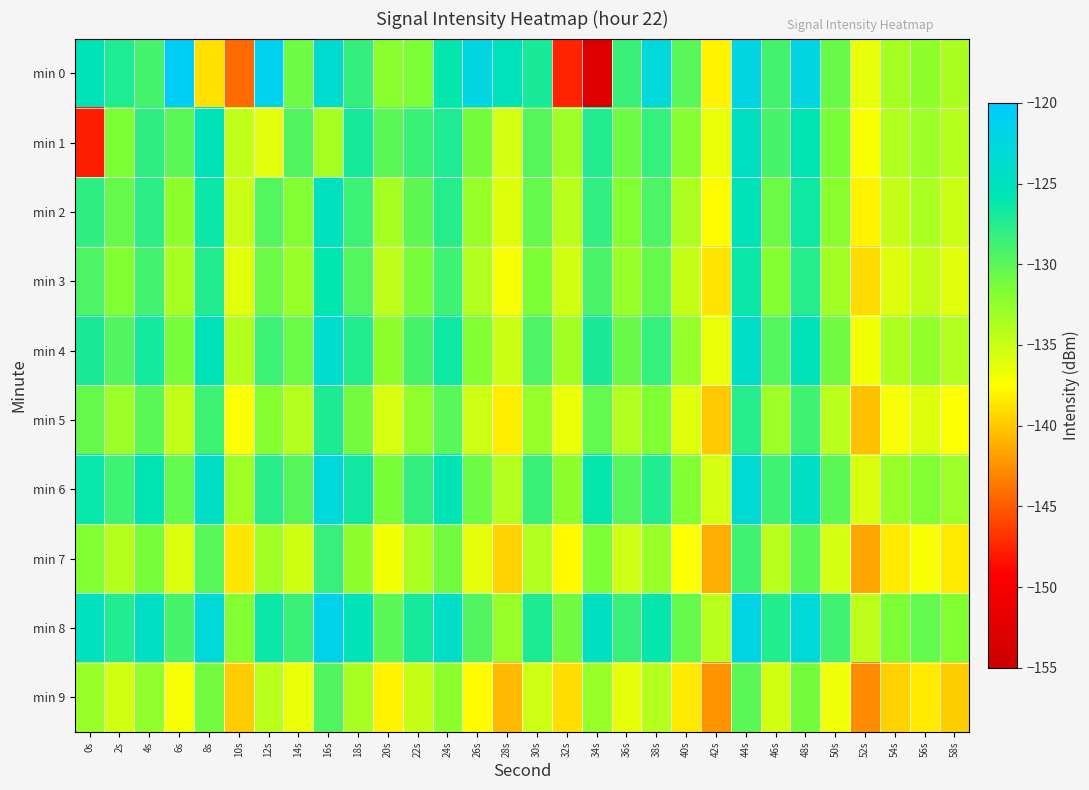

Which series has the largest total across all categories?

min 8